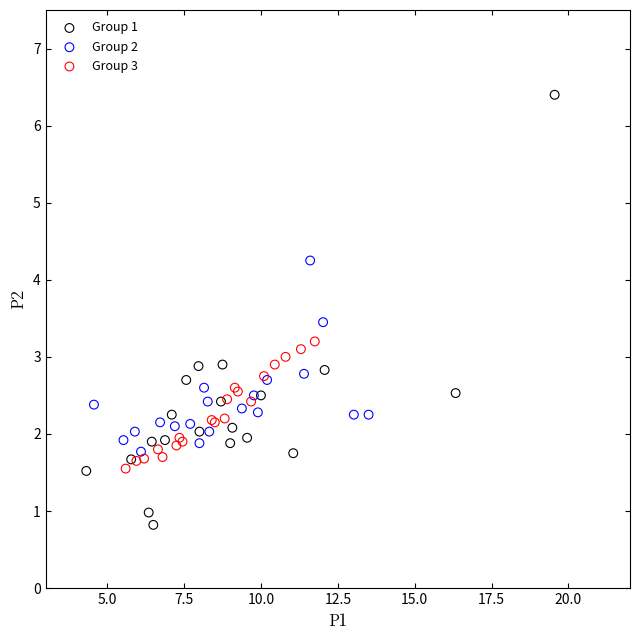

Which series has the widest spread of Y values?

Group 1